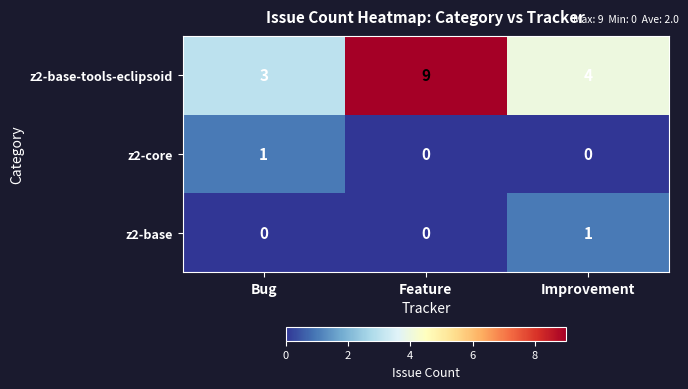

At which label does z2-base-tools-eclipsoid first exceed 4?

Feature